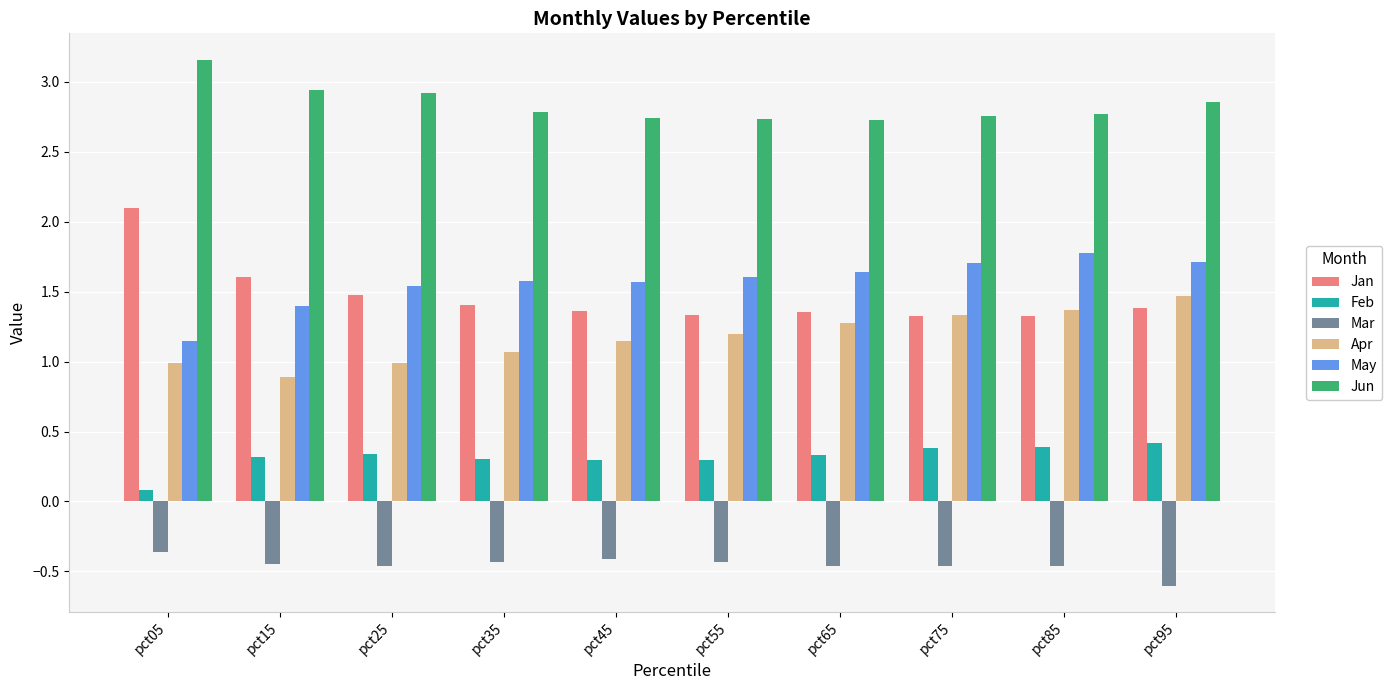

Is the value of Feb at pct45 greater than the value of Jan at pct75?

No